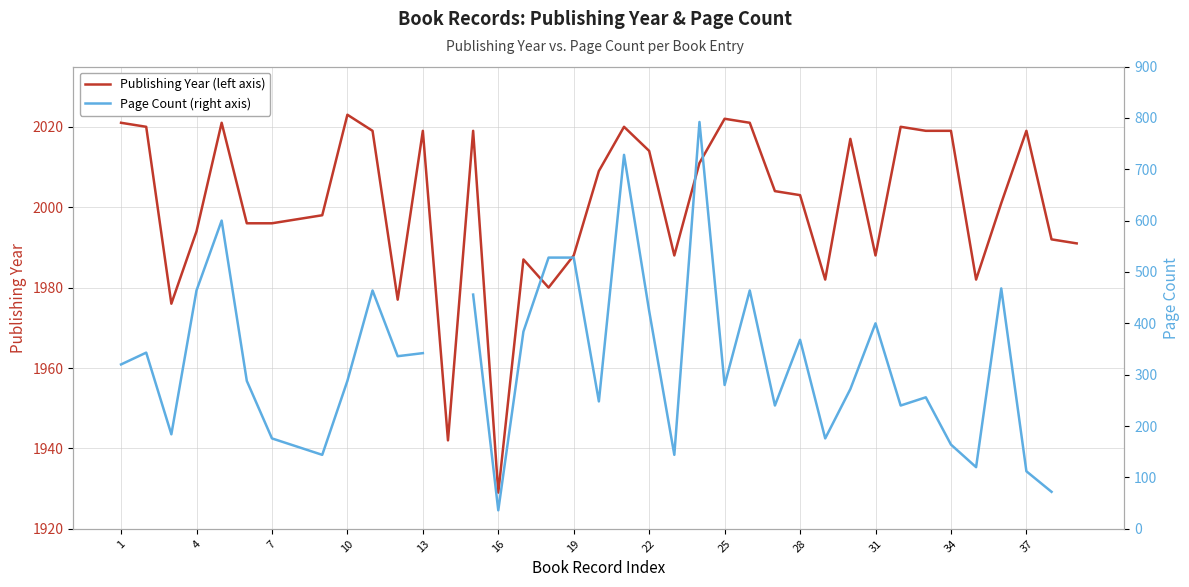

How many lines are shown in the chart?

2